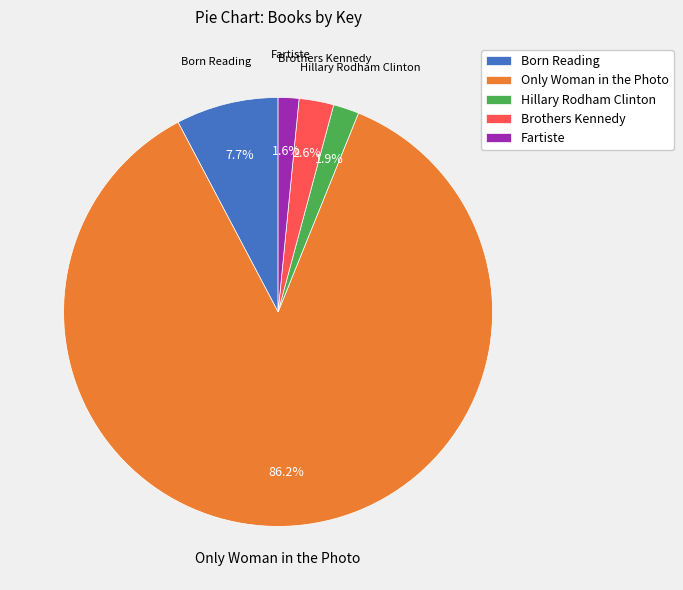

To the nearest percent, what portion does Brothers Kennedy represent?

3%